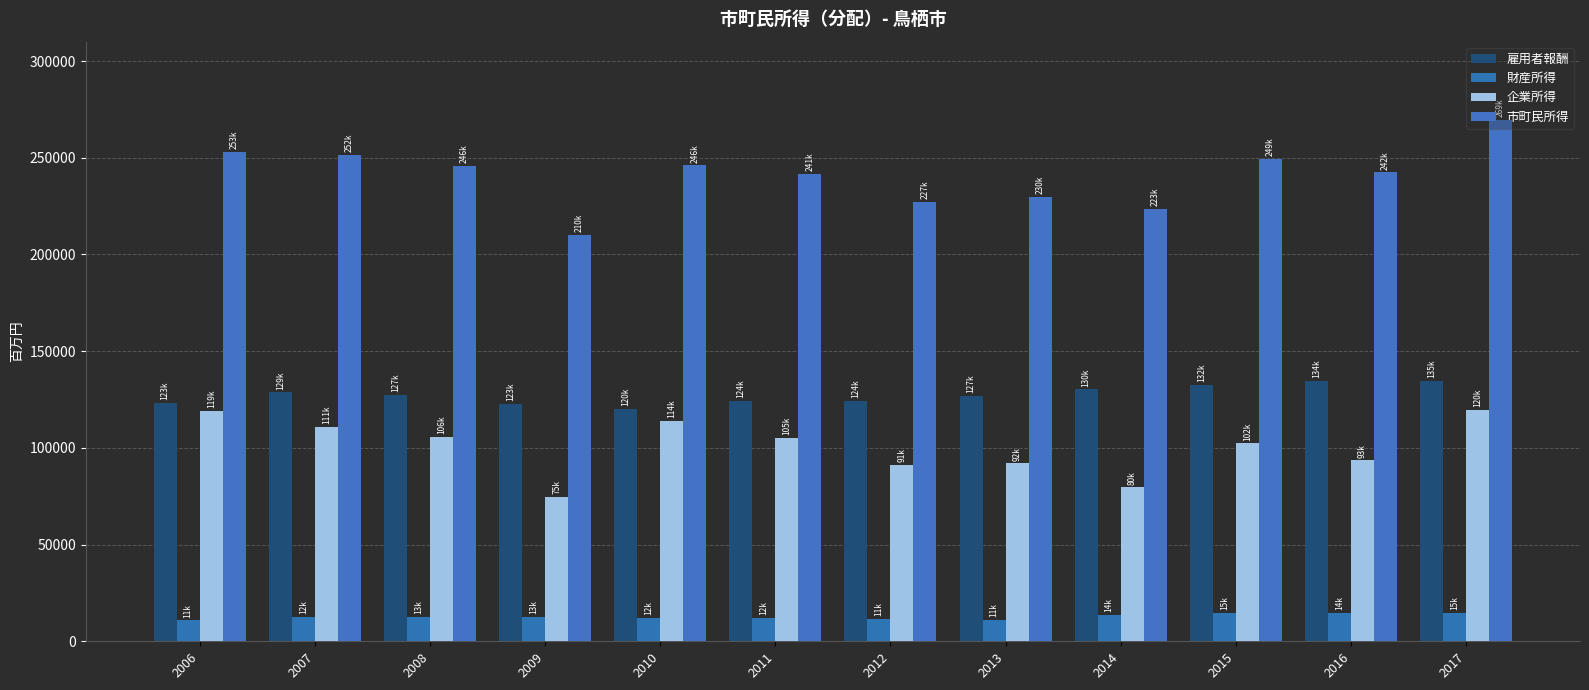

Reading left to right, list all the values displayed in this chart.

雇用者報酬: 123332.6	128641.8	127200.4	122628.8	119929.6	124193.3	124312.2	126785.8	130188.6	132486.1	134475.2	134790.9
財産所得: 10782.5	12372.9	12691.9	12700.3	12194.2	12179.9	11321.2	11144.4	13796.9	14728.5	14424.9	14881.1
企業所得: 118999.4	110583.5	105640.9	74719.2	113888.4	105106.5	91276.5	91941.6	79509.5	102254.7	93495.2	119720.2
市町民所得: 253114.5	251598.2	245533.2	210048.3	246012.2	241479.6	226910.0	229871.8	223495.0	249469.3	242395.2	269392.2